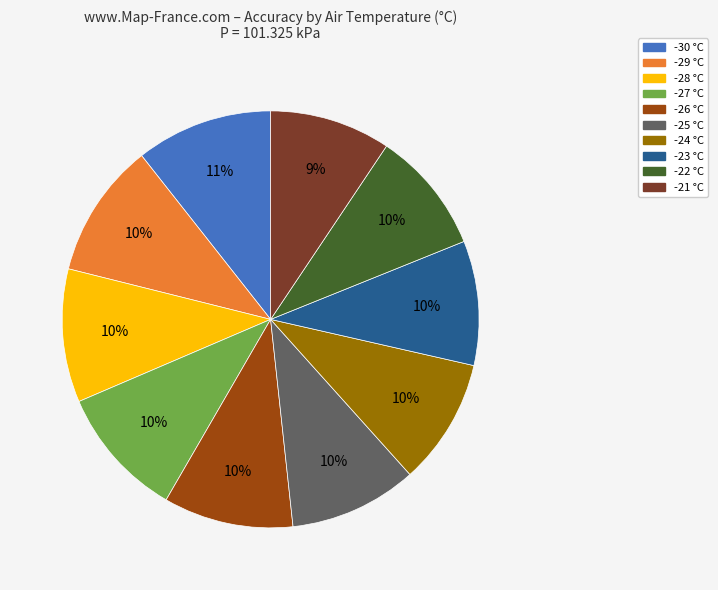

Between -22 and -30, which is larger?

-30